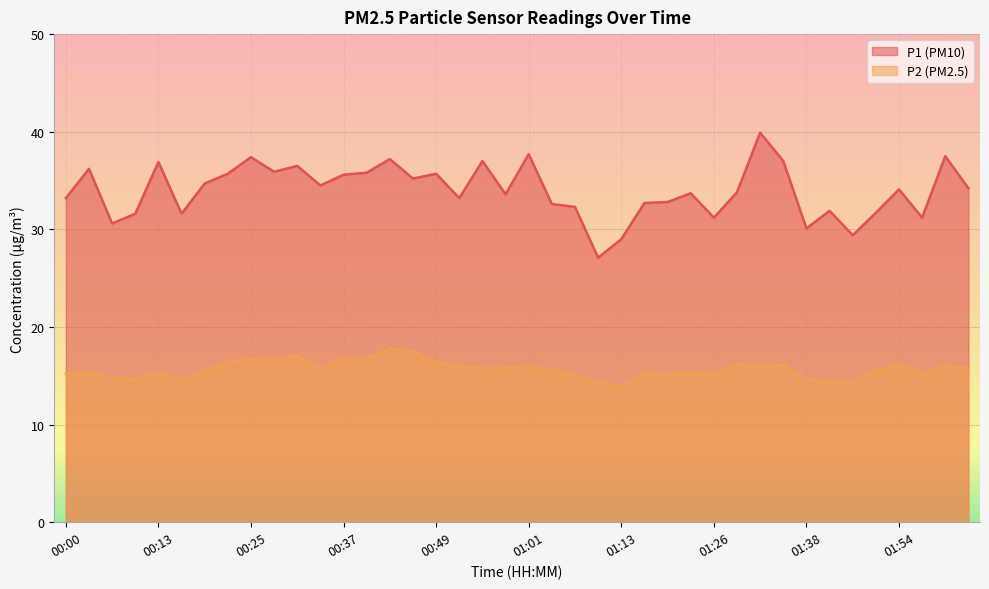

What is the difference between the highest and lowest values at 01:01?

21.7